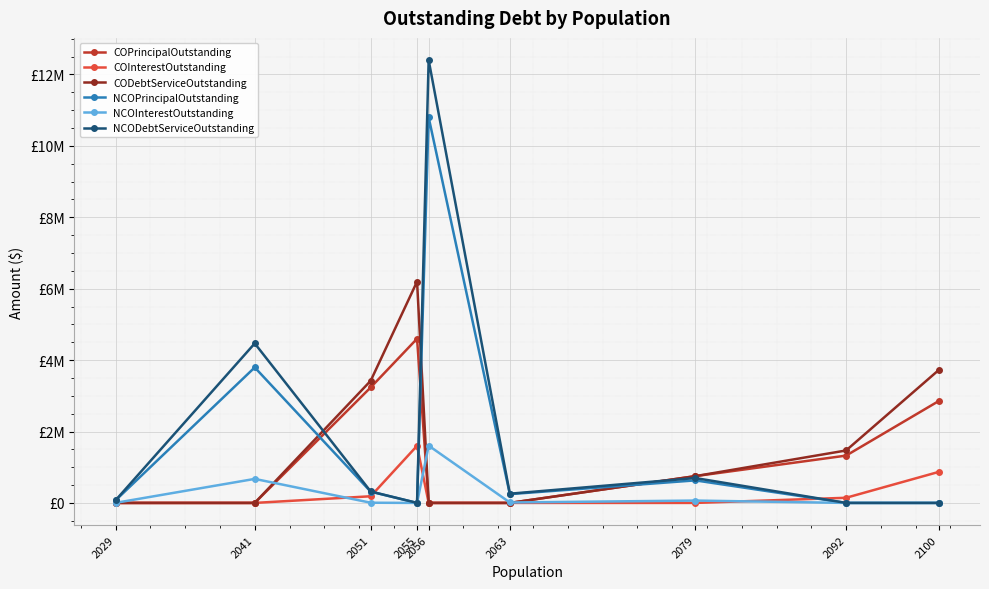

At 2029, list the series in order from smallest to largest.

COPrincipalOutstanding, COInterestOutstanding, CODebtServiceOutstanding, NCOInterestOutstanding, NCOPrincipalOutstanding, NCODebtServiceOutstanding